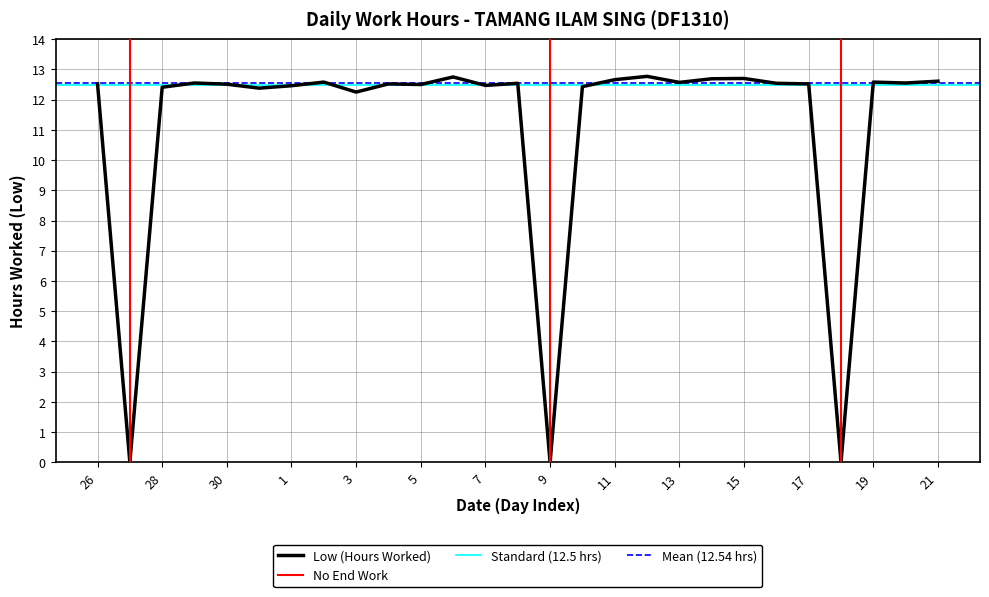

List the labels in order of value, smallest first.

27, 9, 18, 3, 31, 28, 10, 1, 7, 5, 30, 26, 4, 17, 8, 16, 29, 20, 13, 2, 19, 21, 11, 14, 15, 6, 12